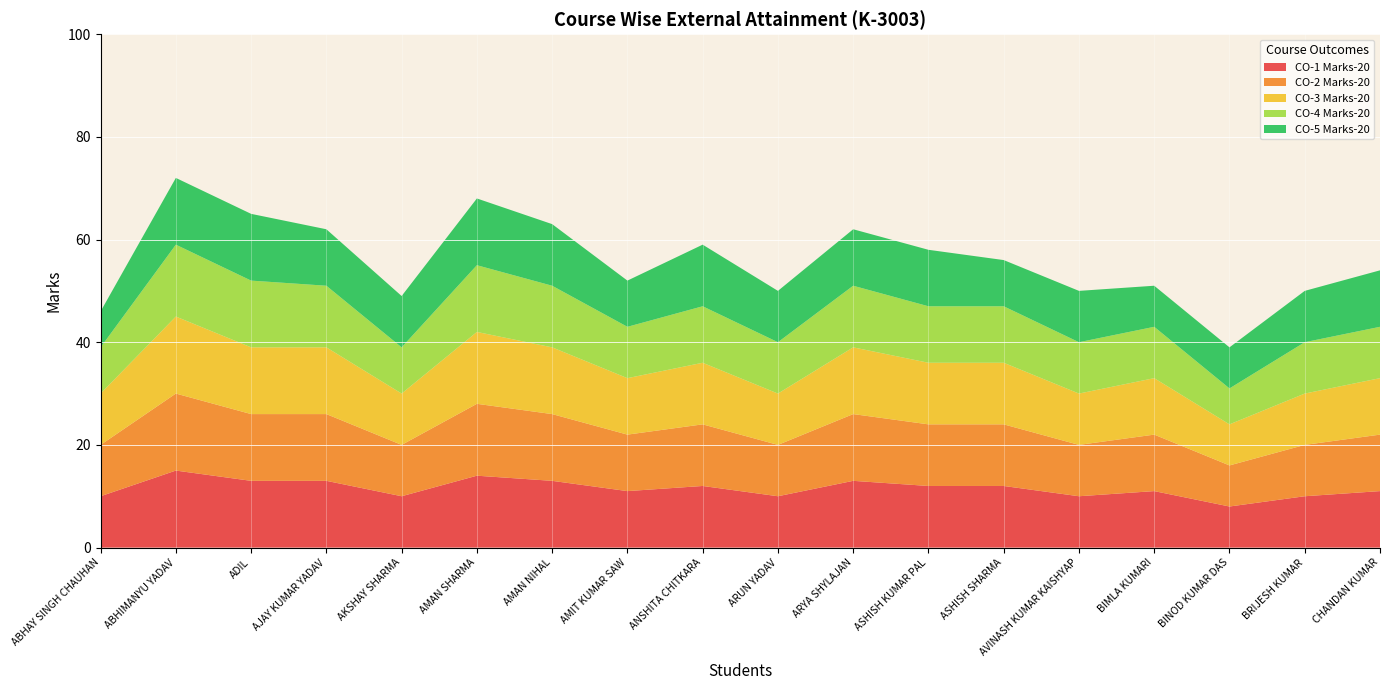

Reading left to right, list all the values displayed in this chart.

CO-1 Marks-20: 10	15	13	13	10	14	13	11	12	10	13	12	12	10	11	8	10	11
CO-2 Marks-20: 10	15	13	13	10	14	13	11	12	10	13	12	12	10	11	8	10	11
CO-3 Marks-20: 10	15	13	13	10	14	13	11	12	10	13	12	12	10	11	8	10	11
CO-4 Marks-20: 9	14	13	12	9	13	12	10	11	10	12	11	11	10	10	7	10	10
CO-5 Marks-20: 7	13	13	11	10	13	12	9	12	10	11	11	9	10	8	8	10	11